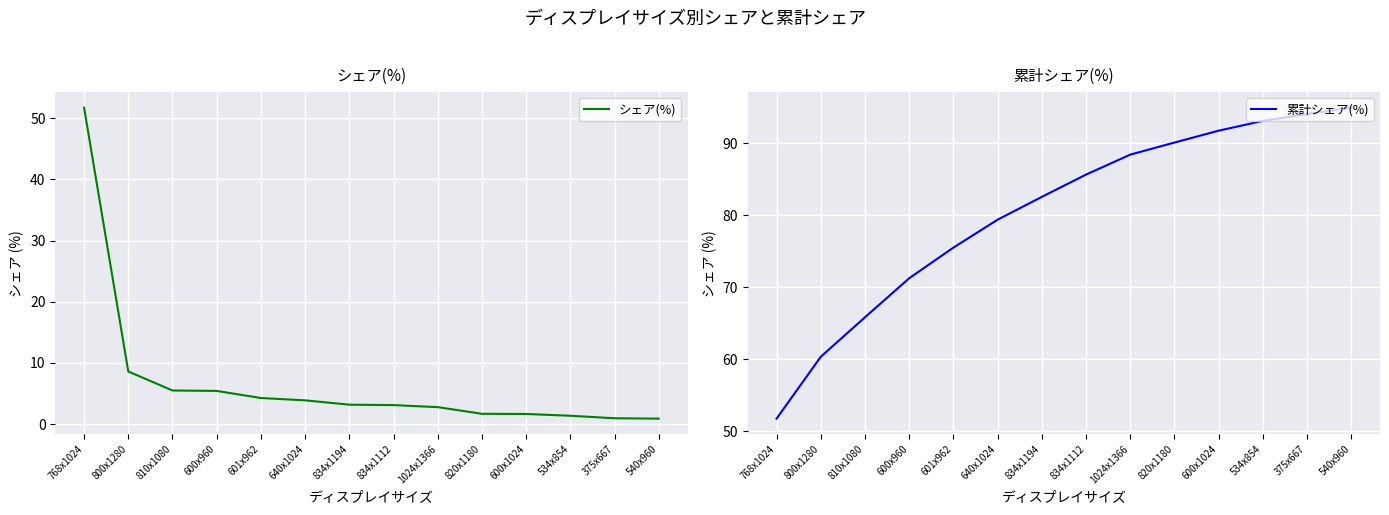

What is the maximum value shown in the chart?

94.9